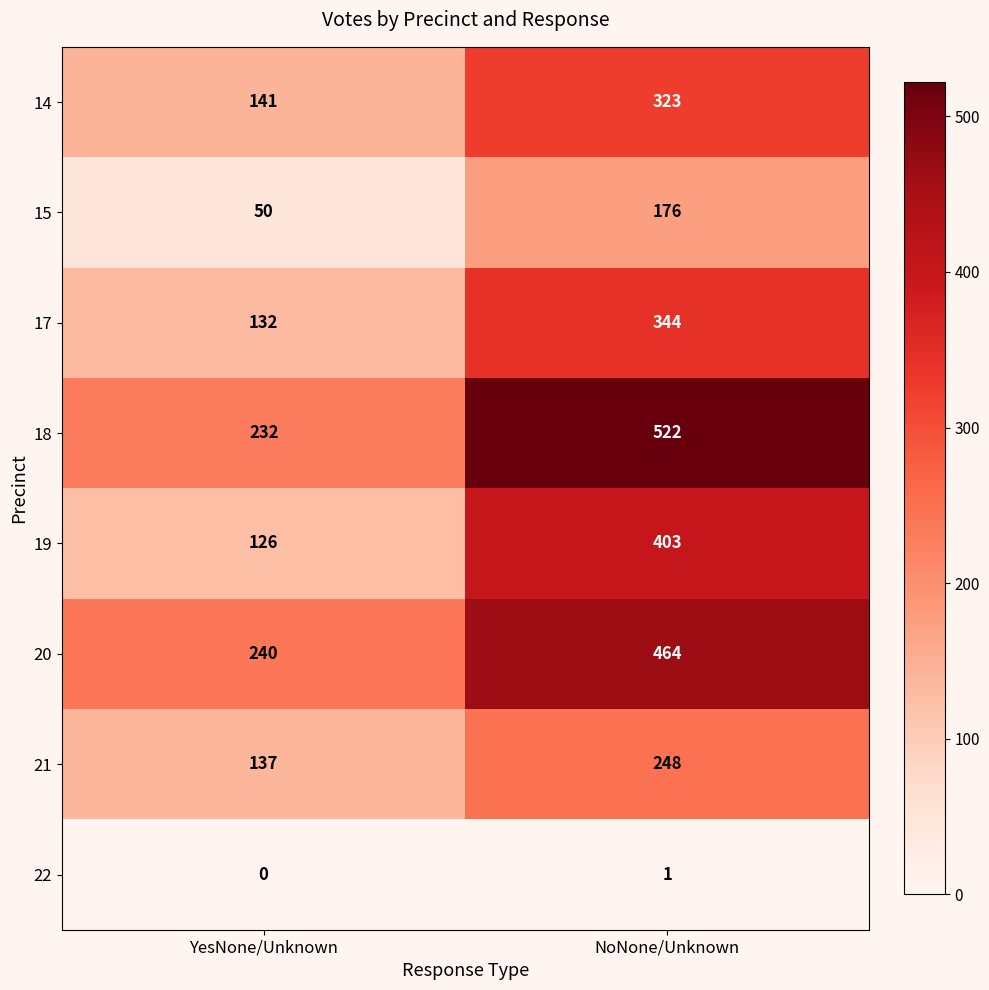

Read the 18 value at NoNone/Unknown, to the nearest 10.

520